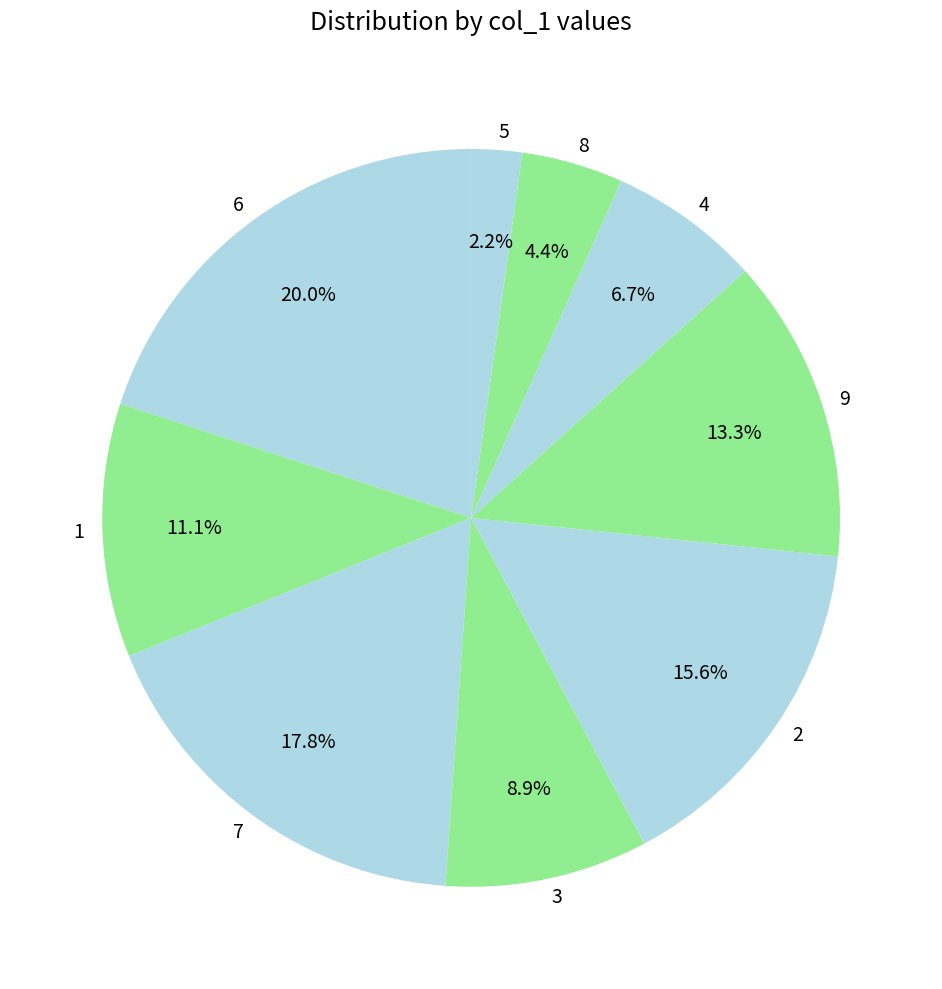

Do 3 and 6 together represent more than half of the pie?

No